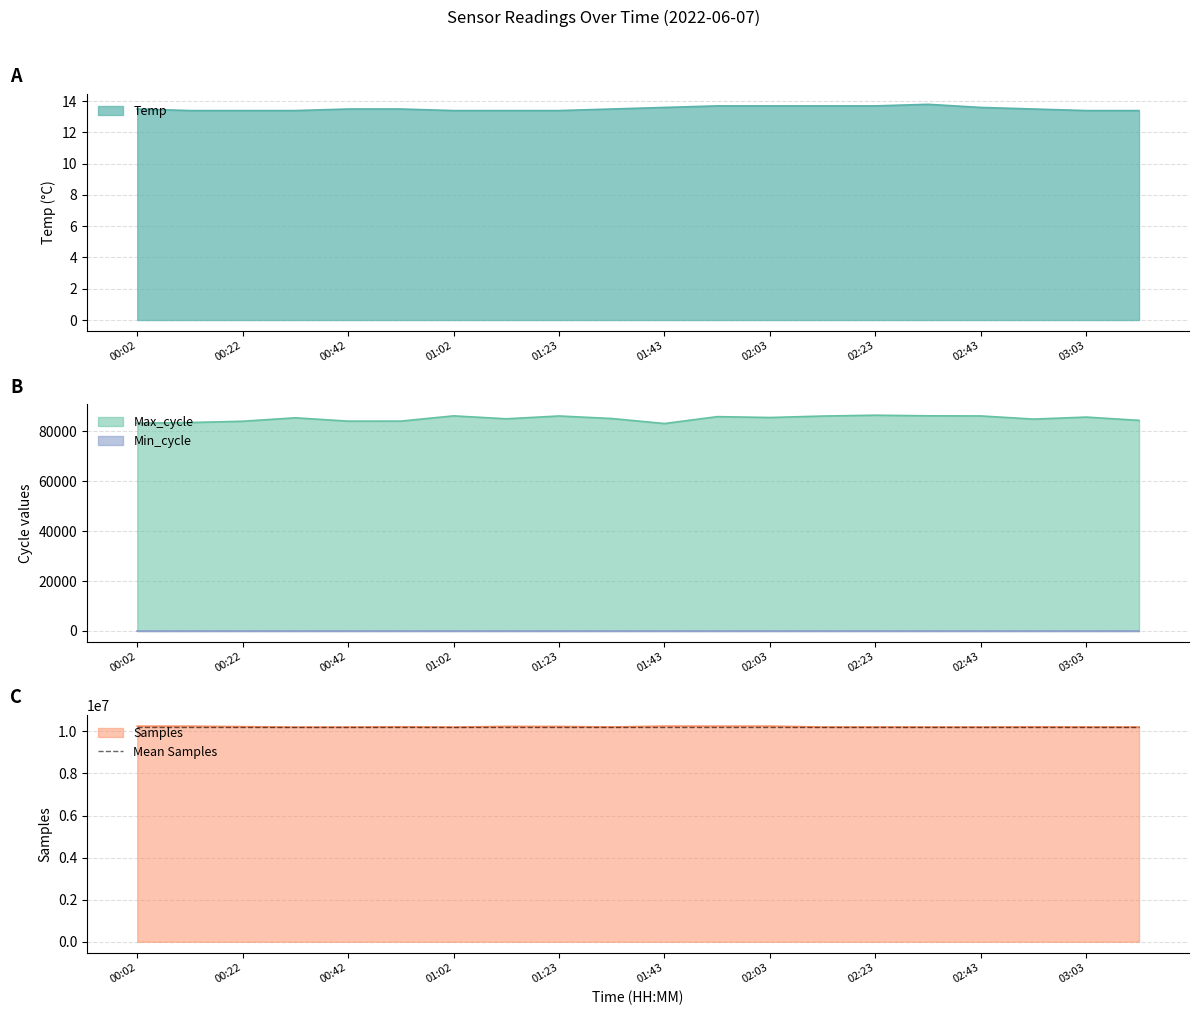

What is the maximum value for Temp?

13.8